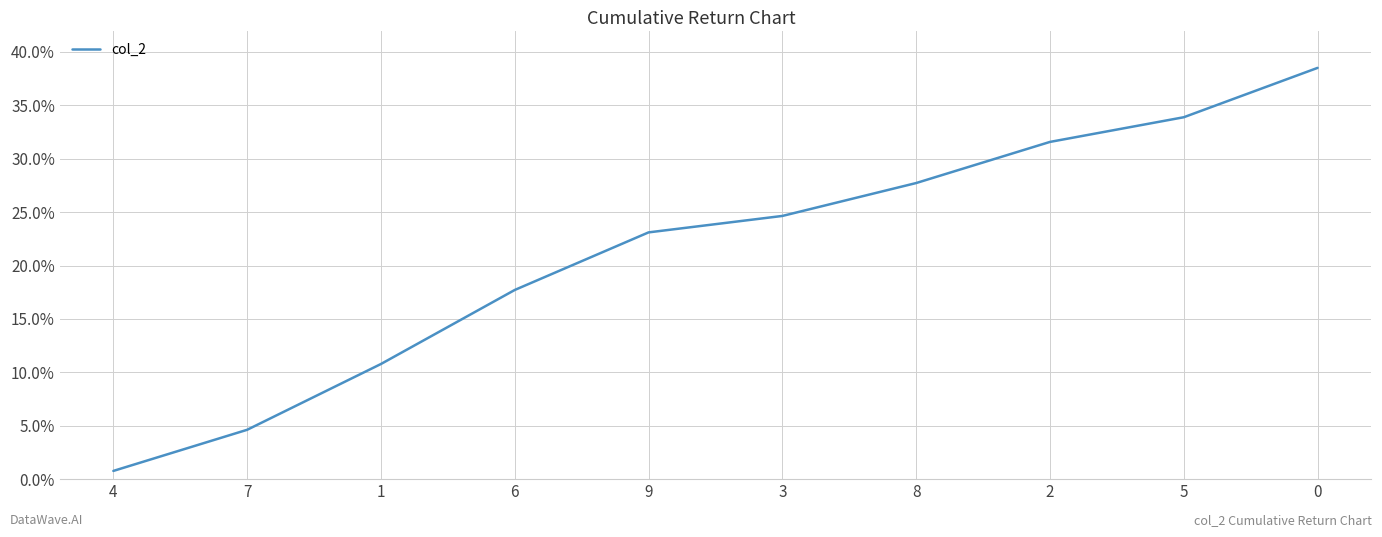

What is the sum of all values?

213.3